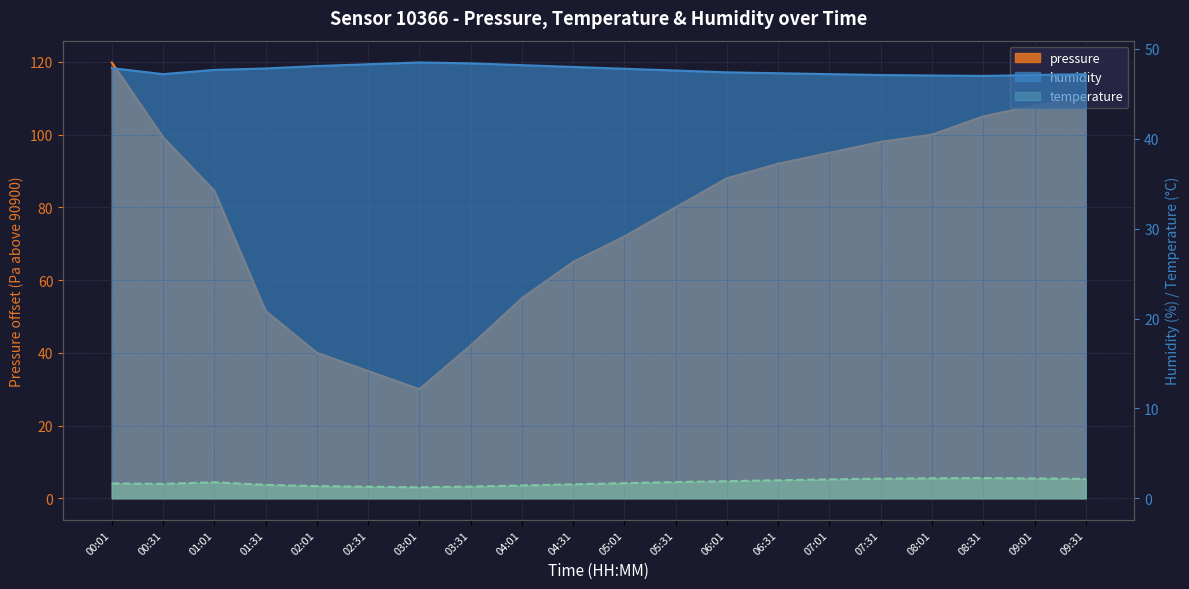

List the series in order of their peak value, highest first.

pressure, humidity, temperature